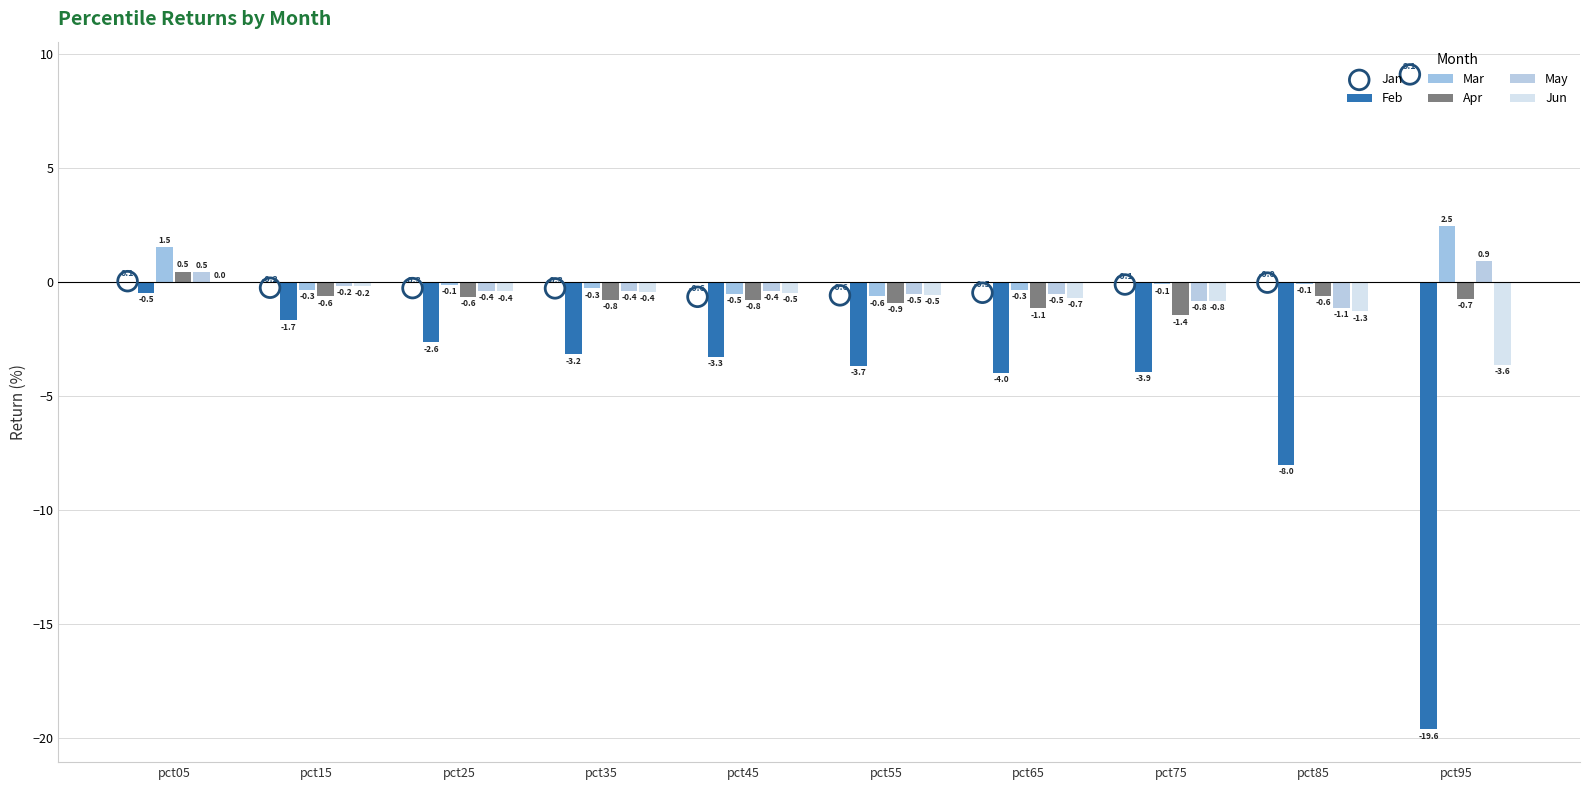

Which series contains the lowest Y value?

Feb